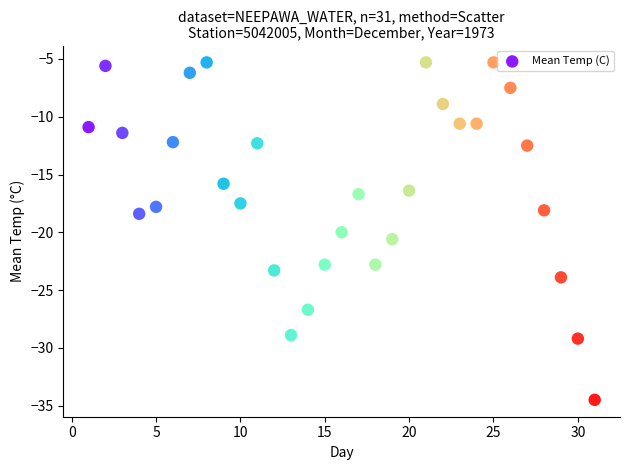

What is the range of X values (max minus min)?

30.0